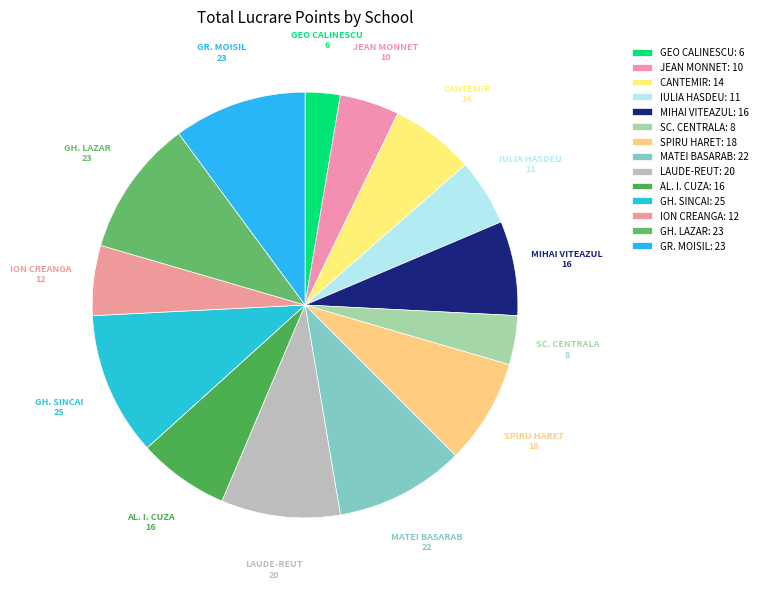

To the nearest percent, what is the average slice percentage?

7%